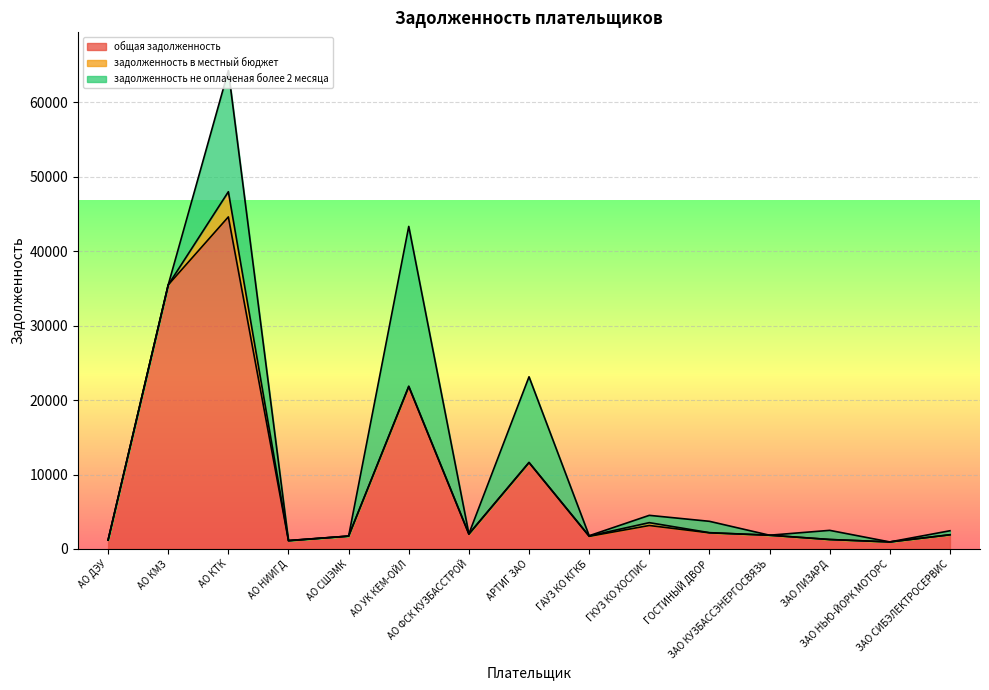

Which has a higher value, ЗАО НЬЮ-ЙОРК МОТОРС or ГОСТИНЫЙ ДВОР?

ГОСТИНЫЙ ДВОР